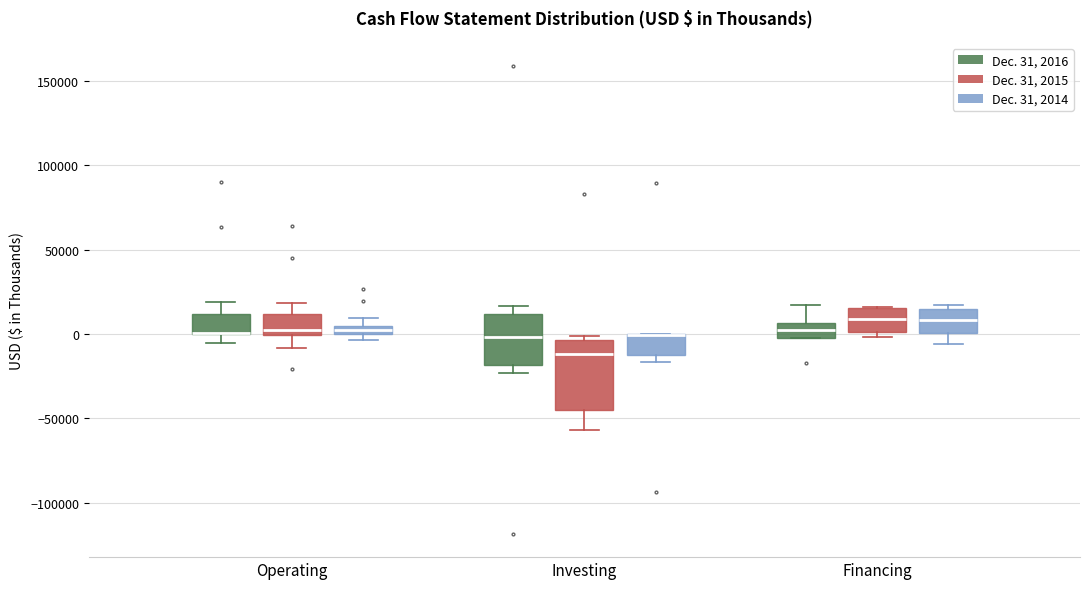

Comparing the boxes themselves (not the whiskers), which one is the tallest?

Investing (Dec. 31, 2015)